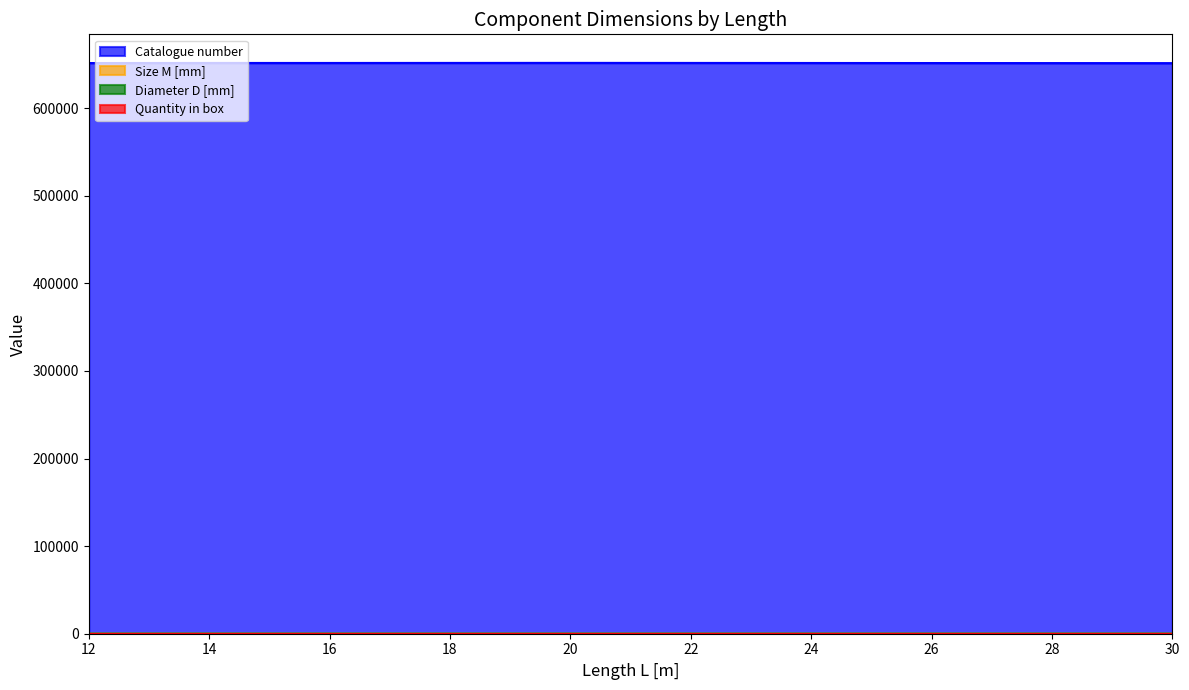

True or false: Catalogue number has a value of 313352.9 at 14.

False